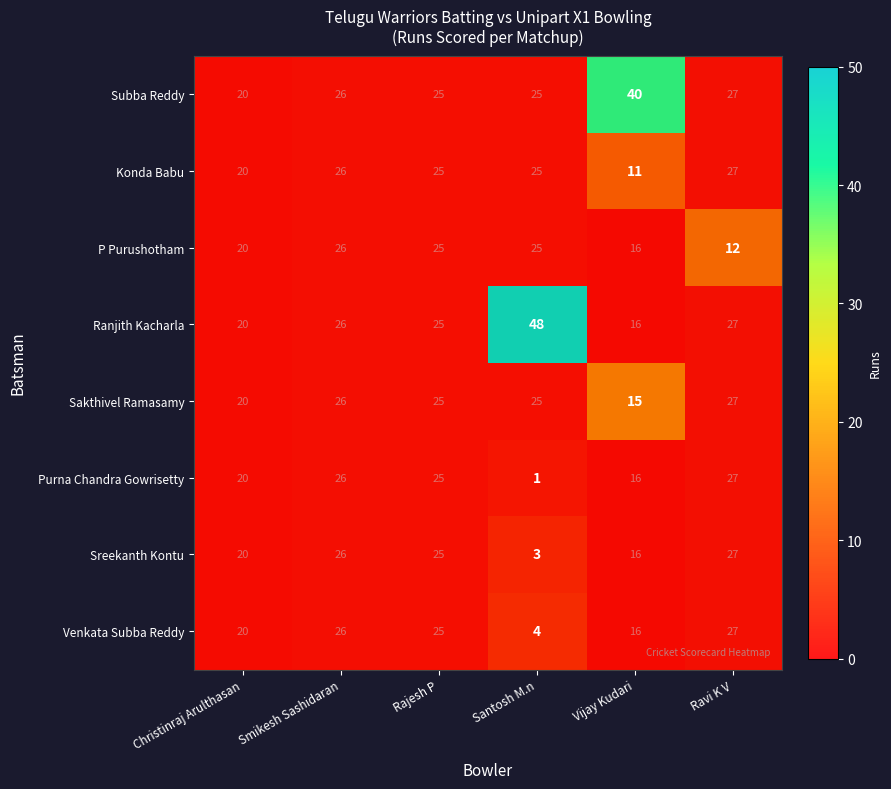

At which category is the sum across all series the highest?

Vijay Kudari